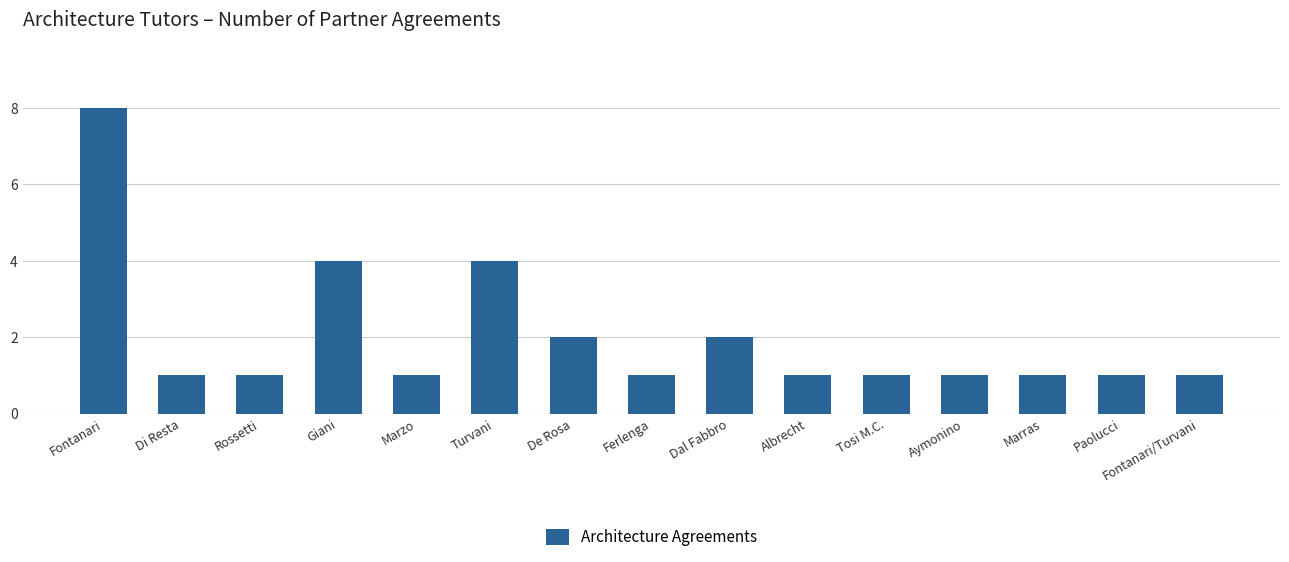

What is the change in value from Turvani to Albrecht?

-3